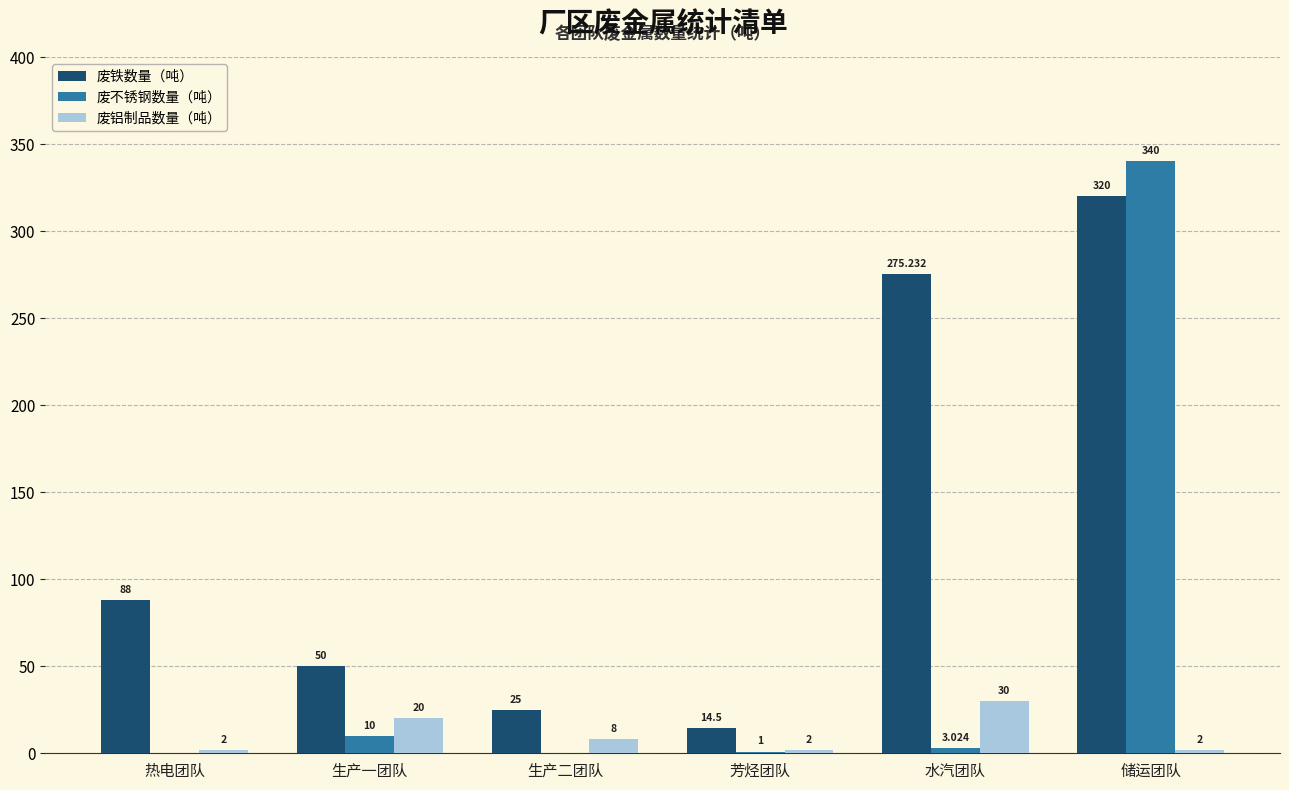

At which category is the sum across all series the highest?

储运团队